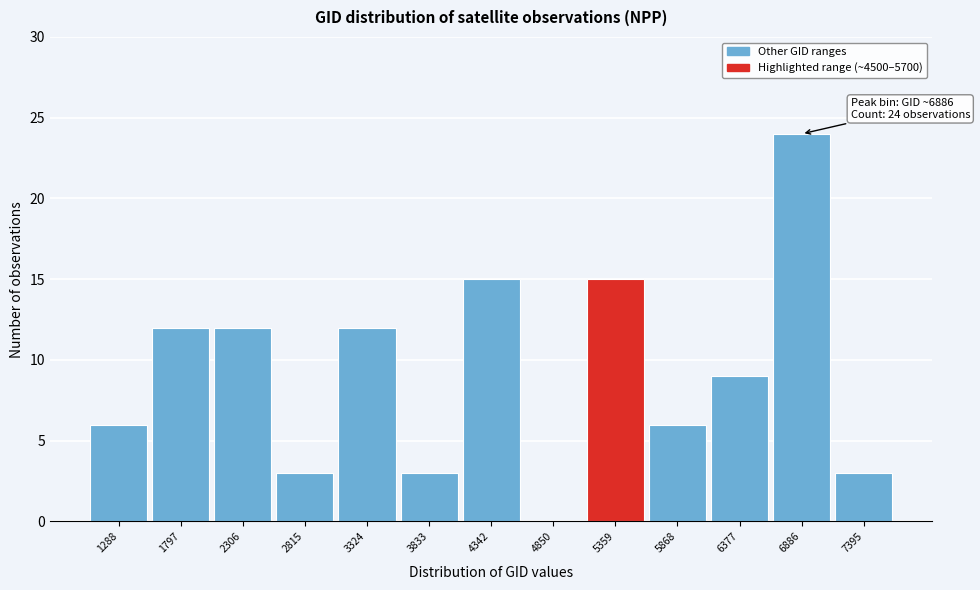

Which range on the x-axis has the tallest bar?

6600 to 7100